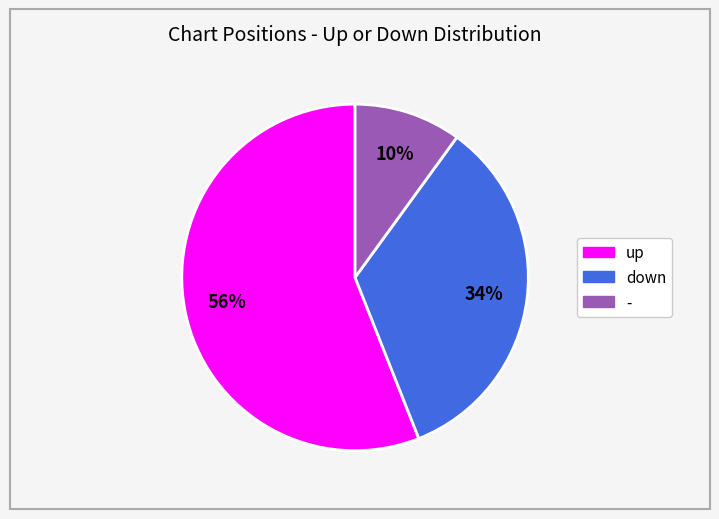

Which slice represents more than half of the pie?

up